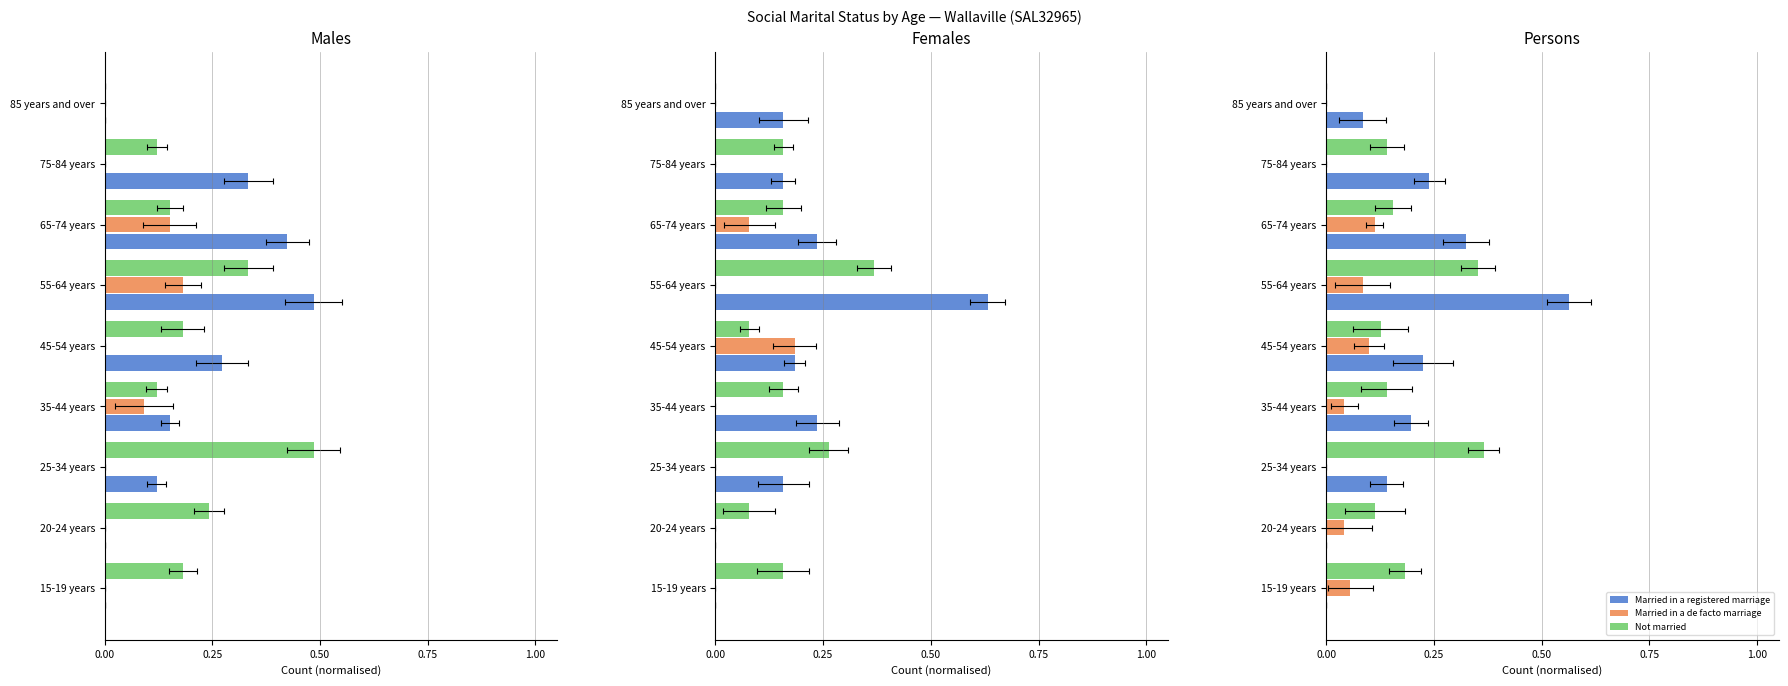

The Married in a registered marriage series shows 0.1 at 0.50. True or false?

True